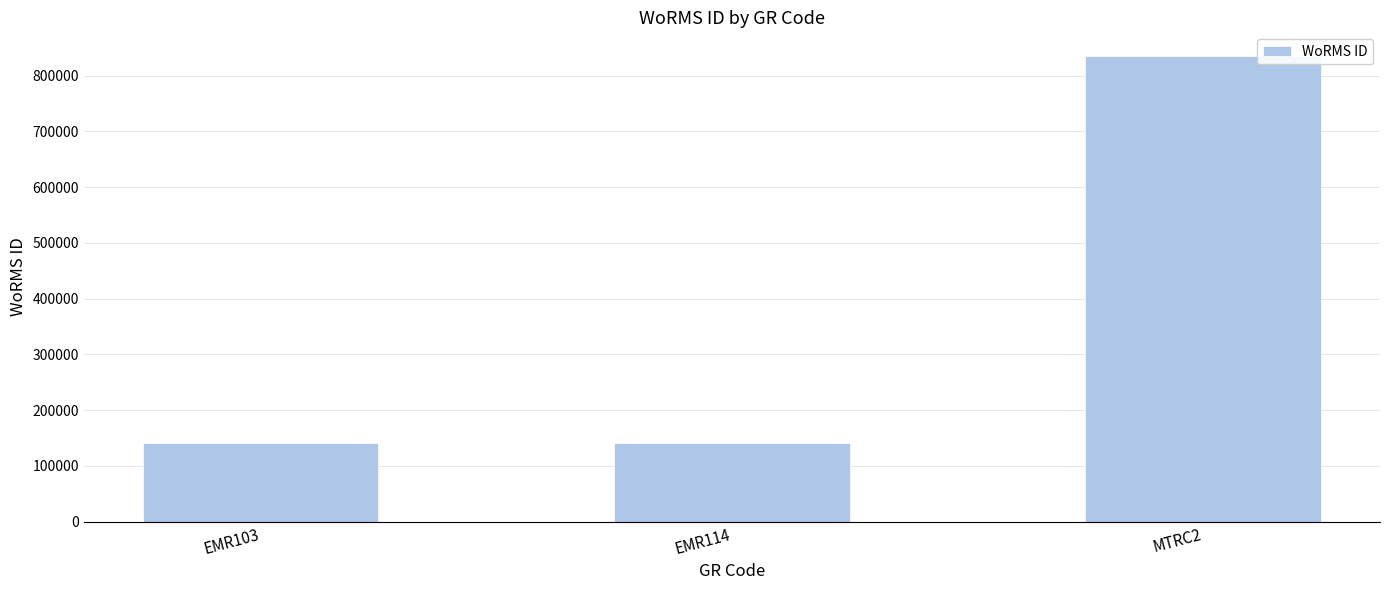

What is the value of the 3rd bar from the left?

836033